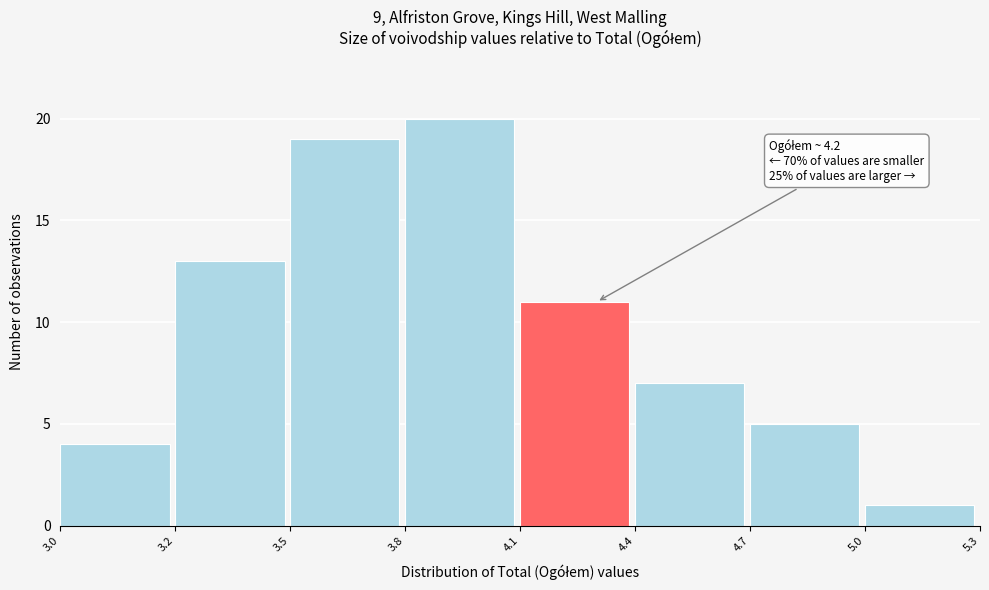

Reading left to right, what are all the values shown in this chart?

4	13	19	20	11	7	5	1